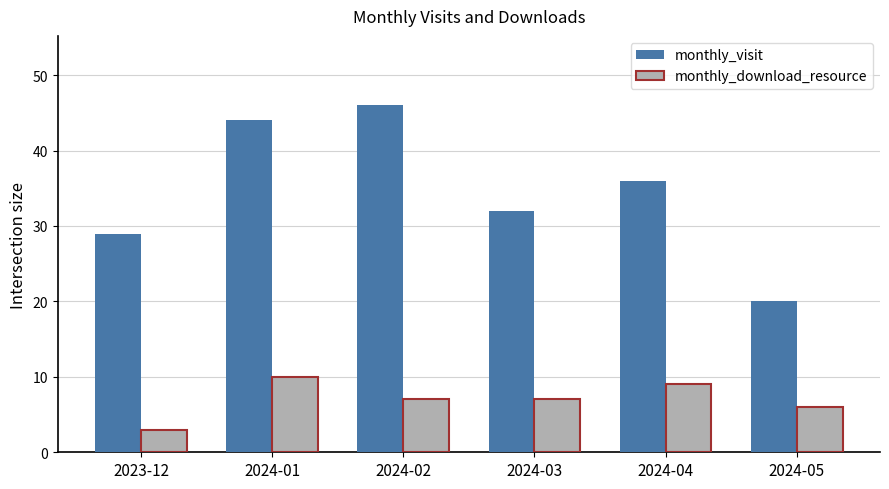

Is the value of monthly_visit at 2024-03 greater than the value of monthly_download_resource at 2024-04?

Yes